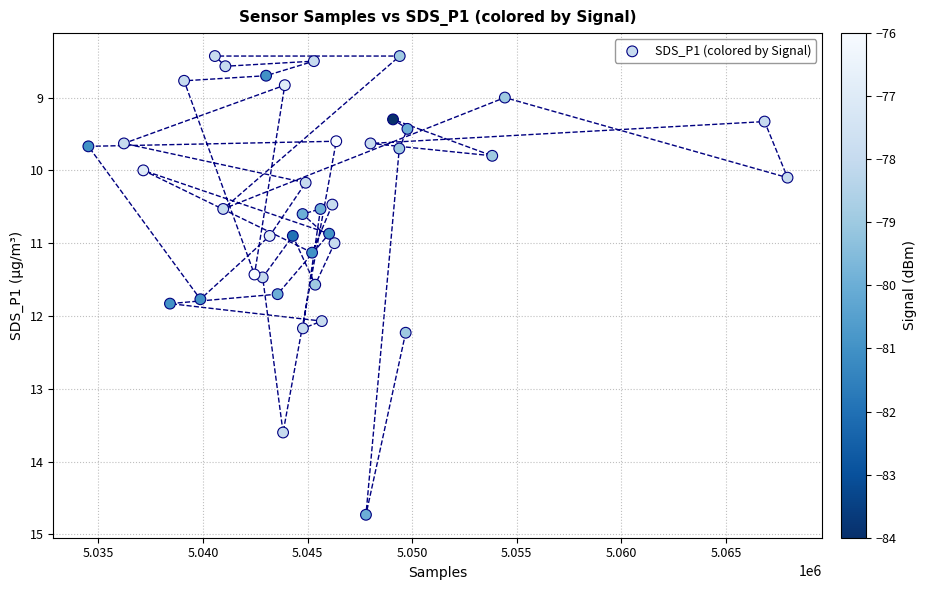

What is the range of Y values (max minus min)?

6.3